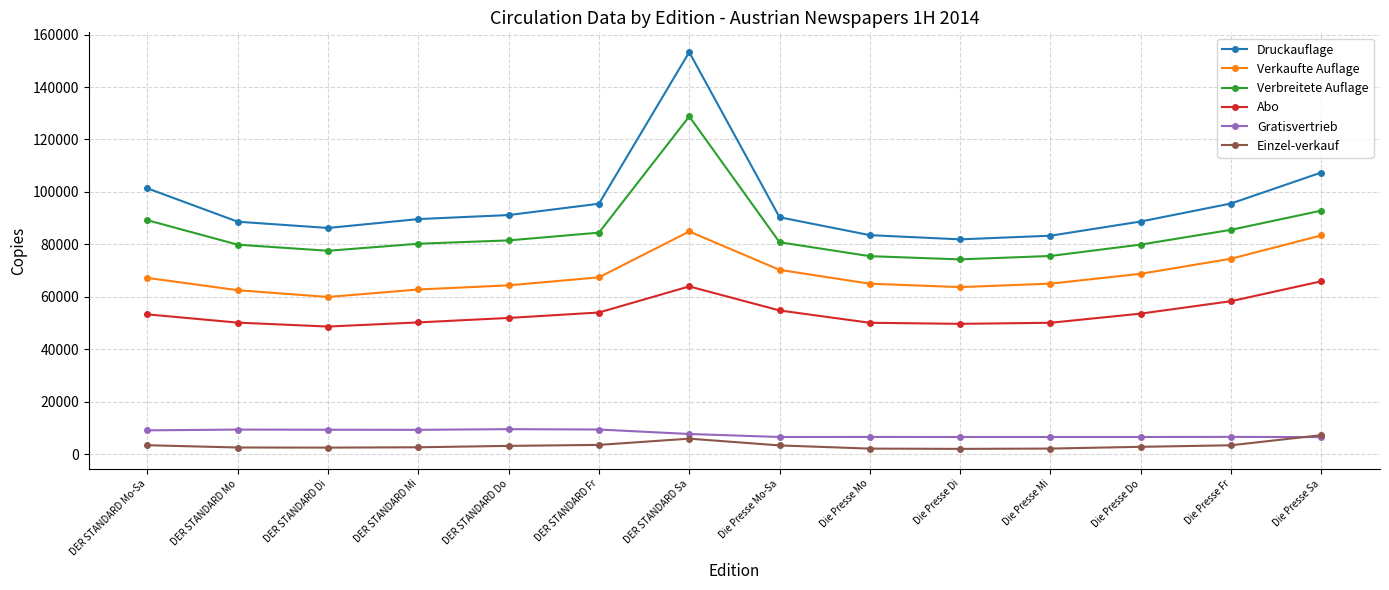

Which series has the widest spread of values?

Druckauflage